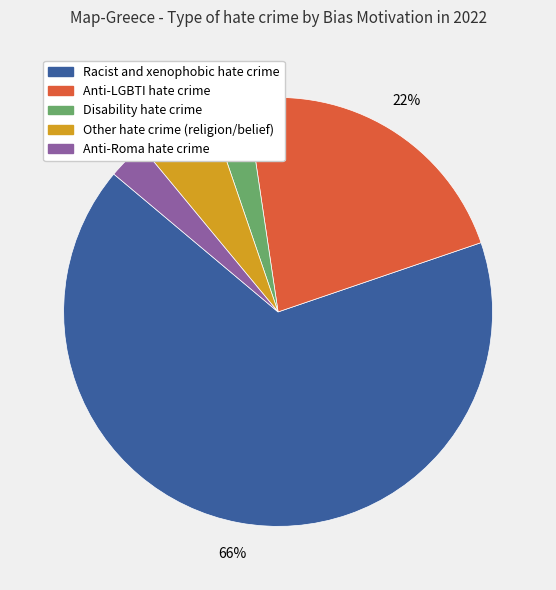

To the nearest percent, what is the difference between the largest and smallest slice percentages?

63%